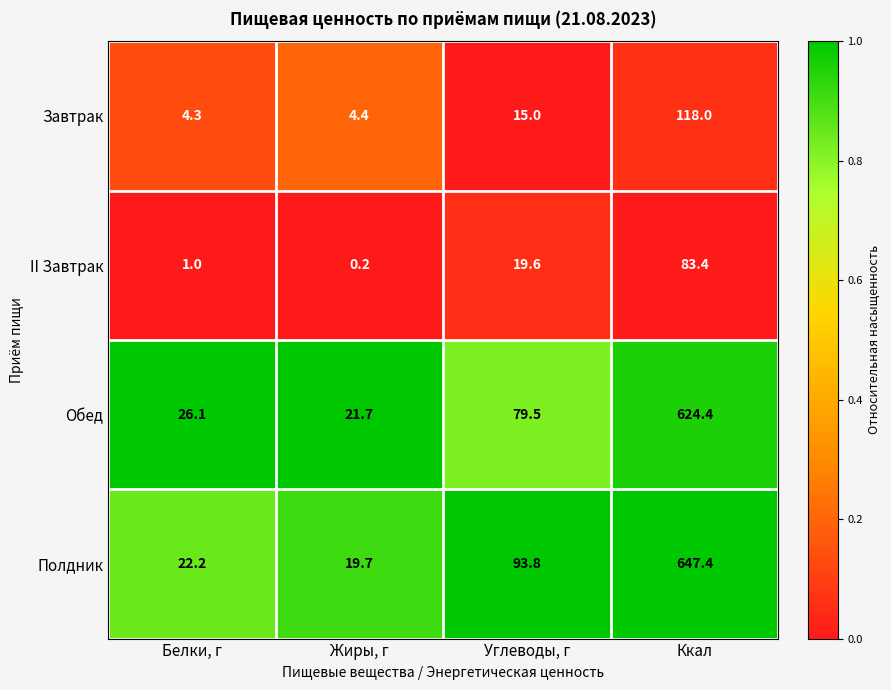

At which label does Полдник reach its minimum?

Жиры, г